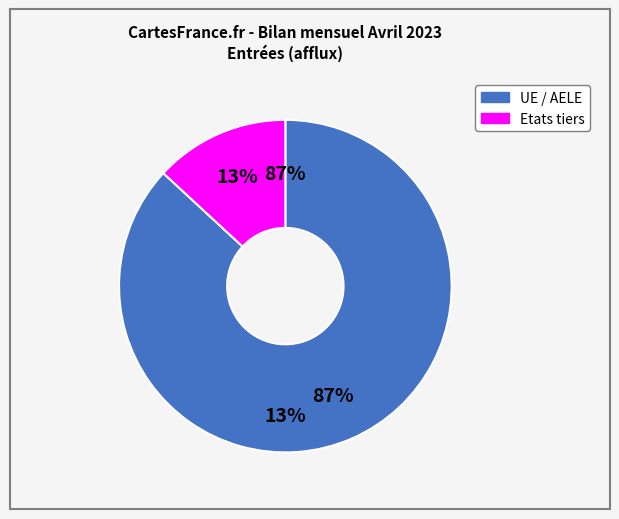

Which slice represents more than half of the pie?

UE / AELE